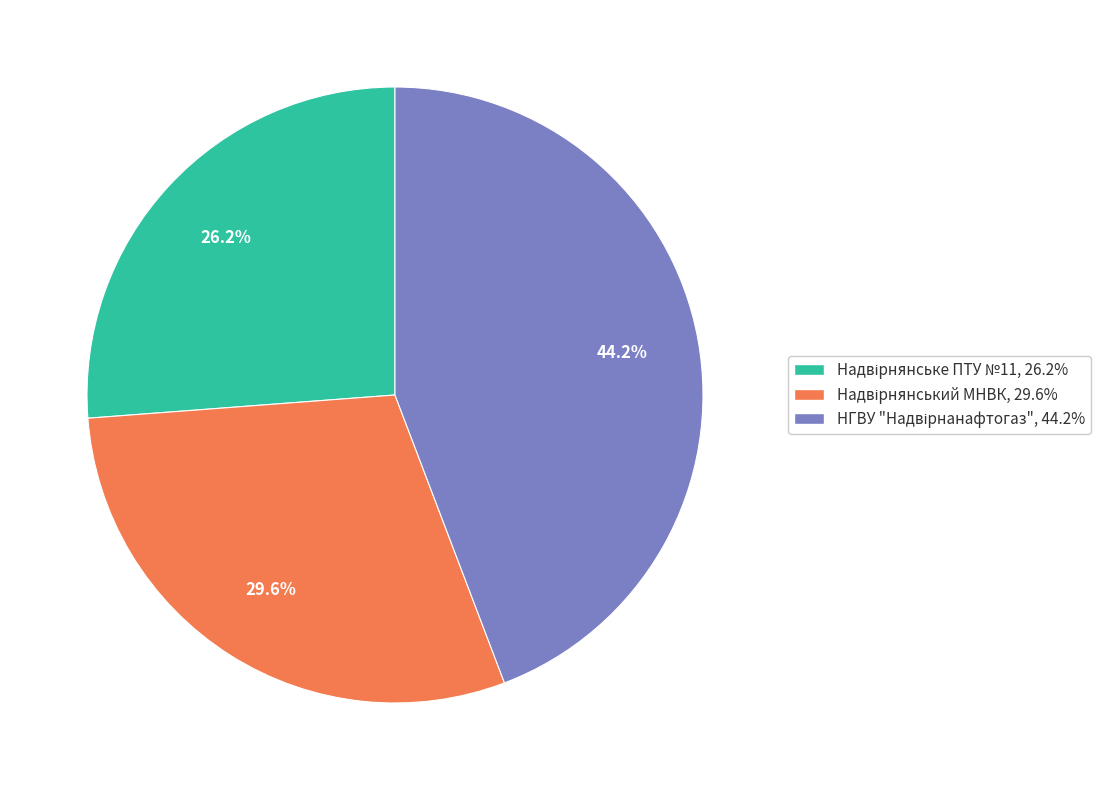

To the nearest percent, what is the difference between the largest and smallest slice percentages?

18%